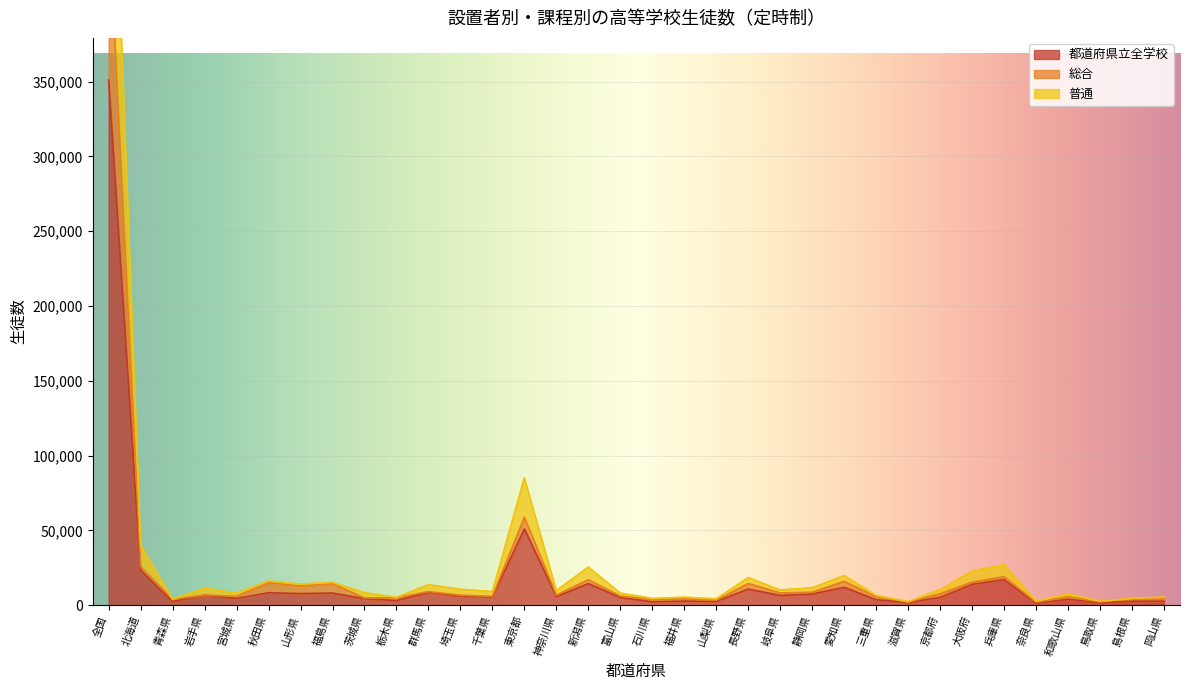

At which category does 普通 reach its first local valley?

青森県